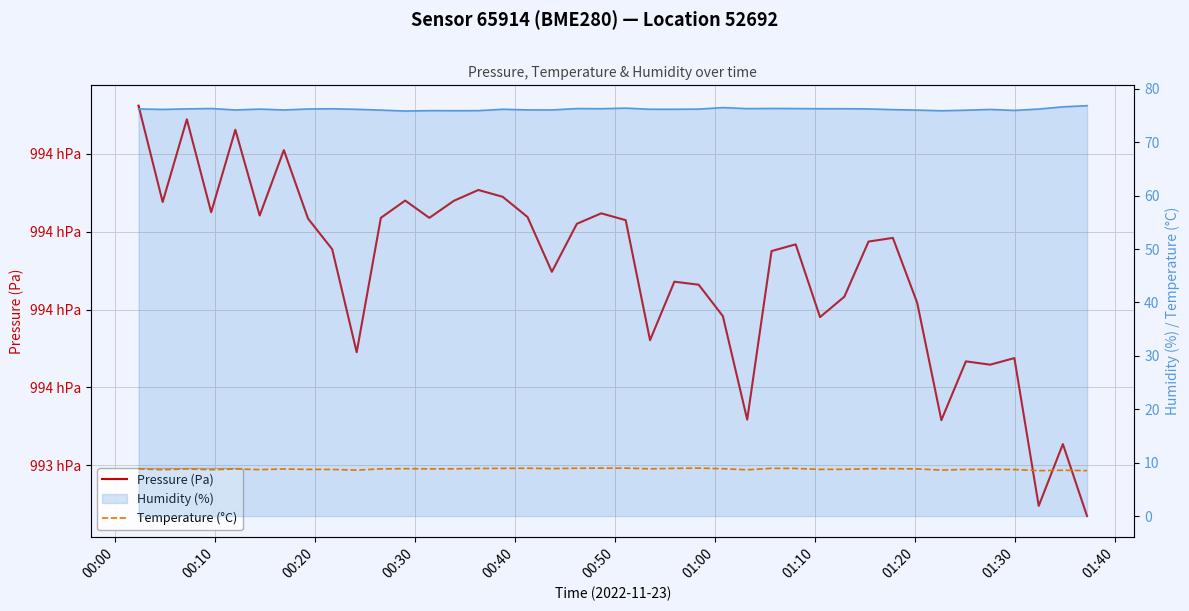

True or false: Temperature (°C) and Humidity (%) cross at least once.

False